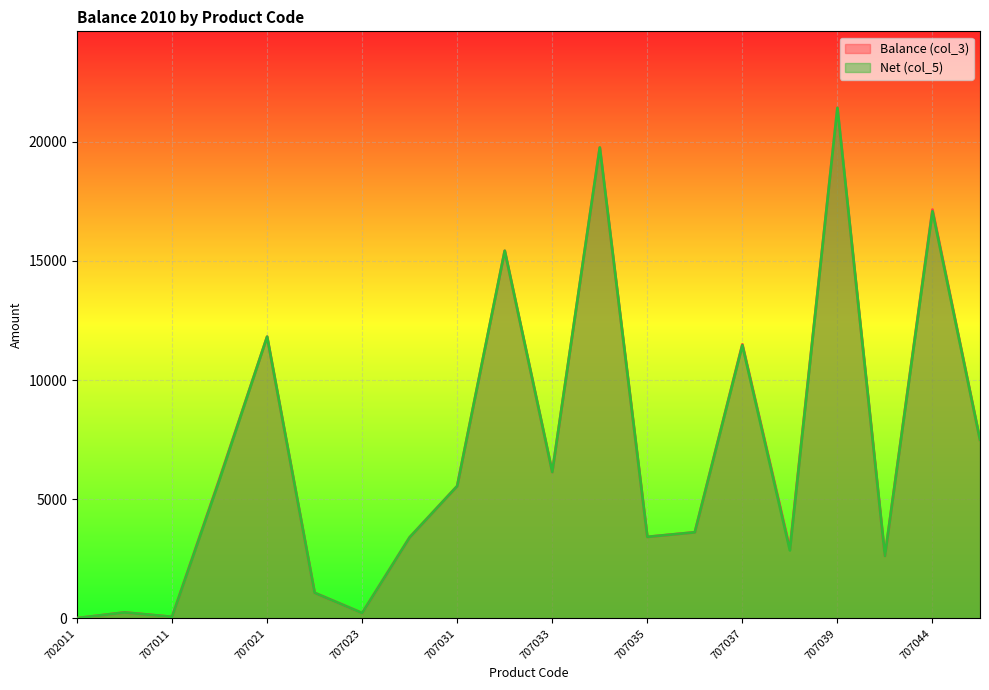

Is it true that Balance (col_3) equals 6142.4 at 707033?

True